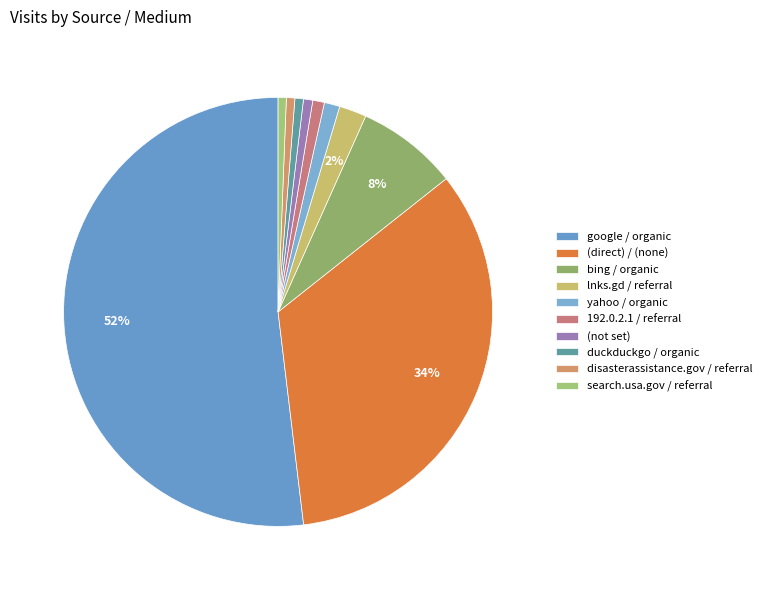

To the nearest percent, what is the difference between the search.usa.gov / referral and bing / organic slice percentages?

7%